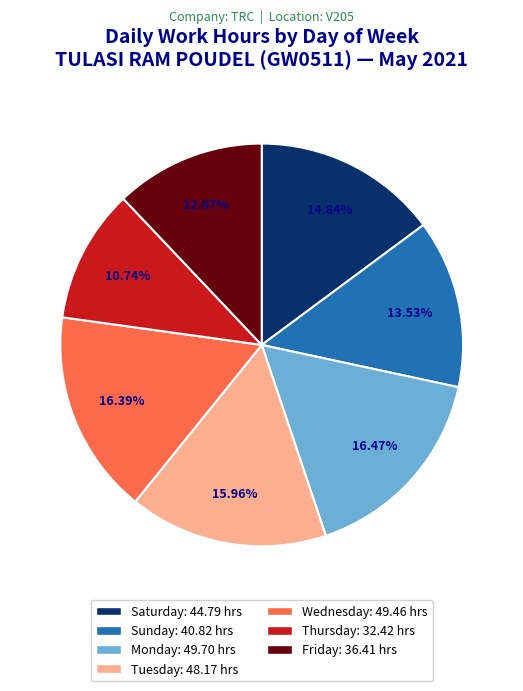

To the nearest percent, what is the difference between the largest and smallest slice percentages?

6%